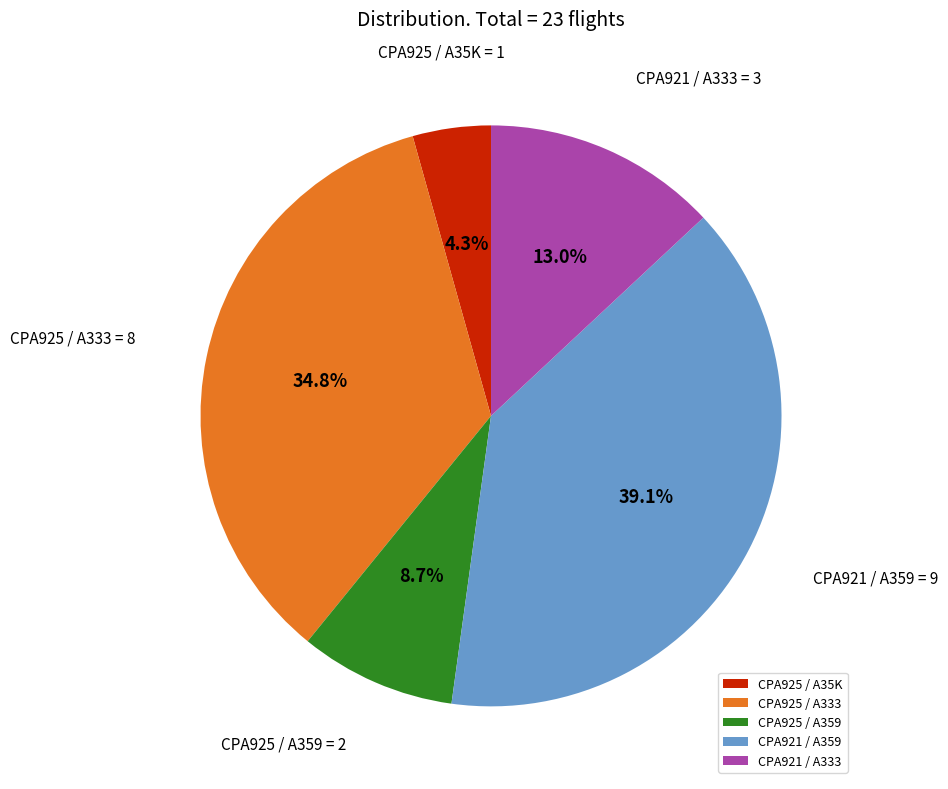

To the nearest percent, what is the combined percentage of CPA925 / A35K and CPA921 / A359?

43%